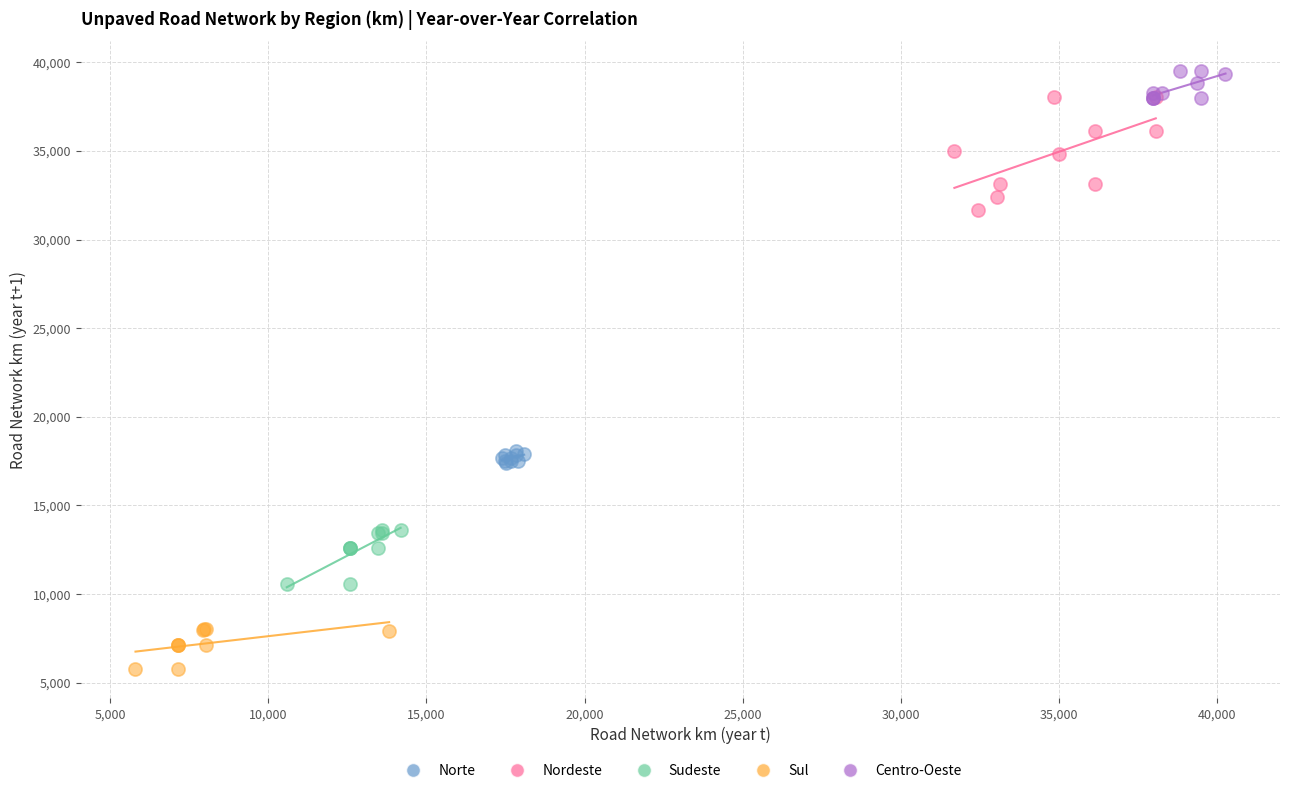

Which series has the widest spread of Y values?

Nordeste